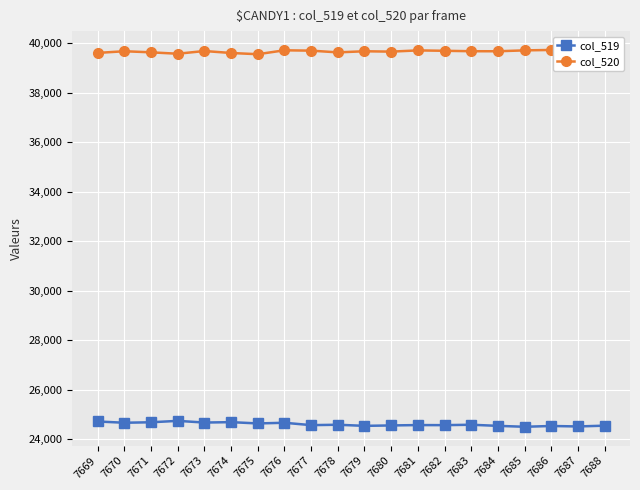

What is the sum of all col_520 values?

793219